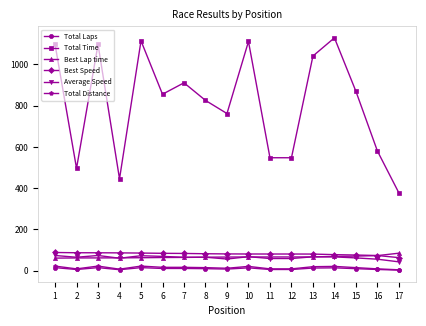

True or false: Total Time has more than 1 interior local peaks.

True